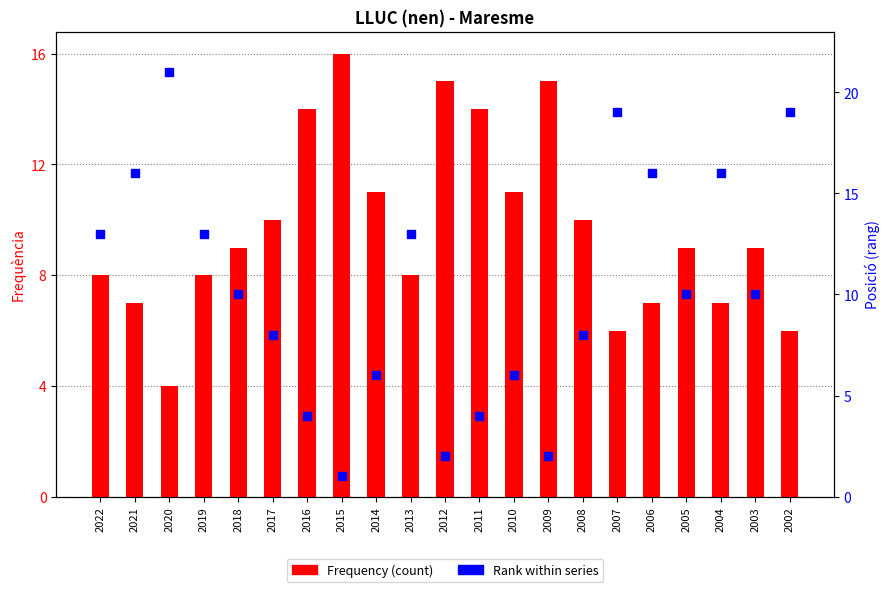

At how many categories does at least one series exceed 17?

3